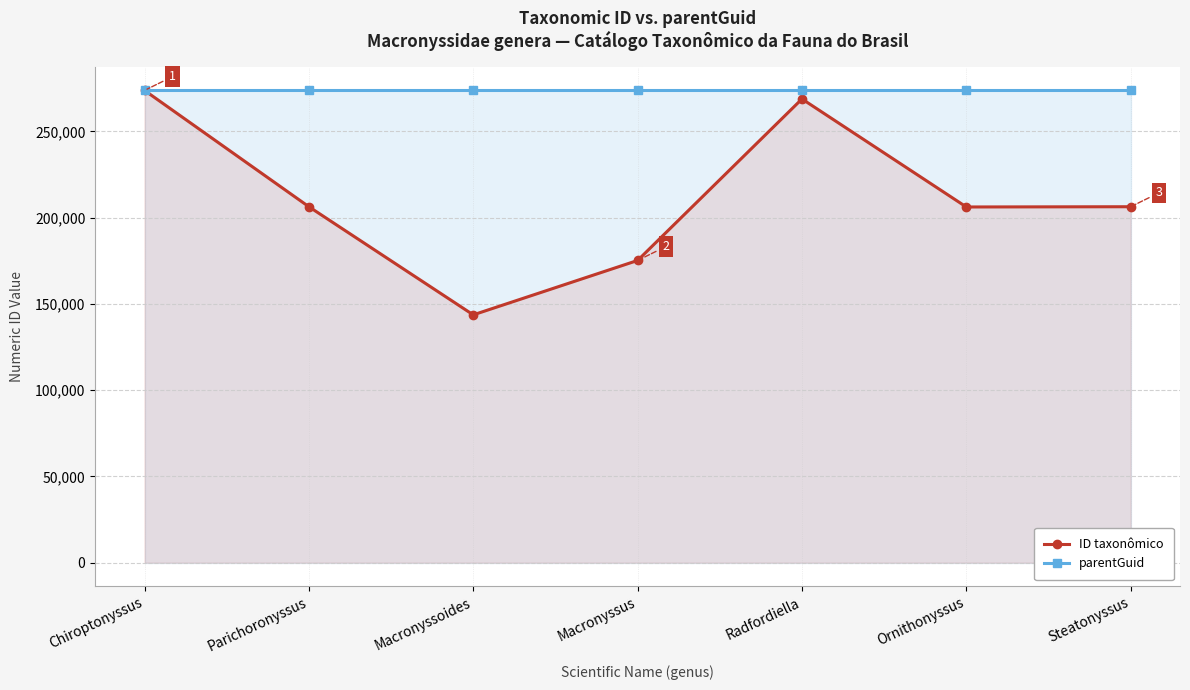

At how many categories does at least one series exceed 230680?

7